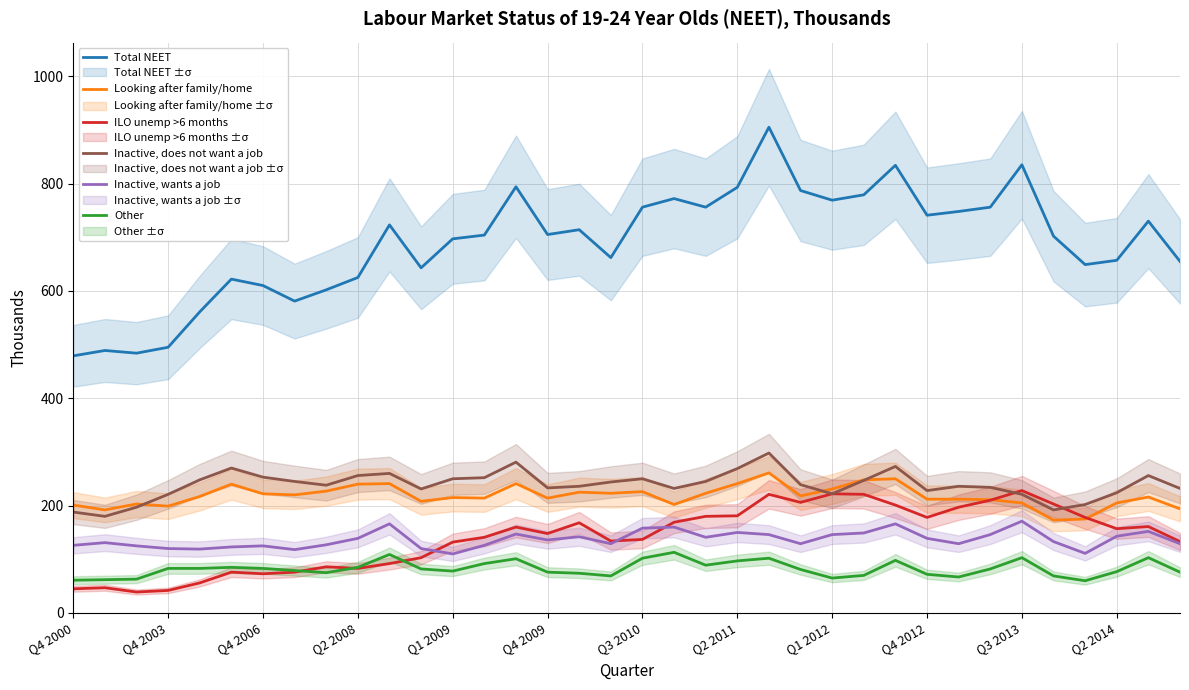

In Inactive, wants a job, how many points are lower than both neighbors (excluding endpoints)?

9